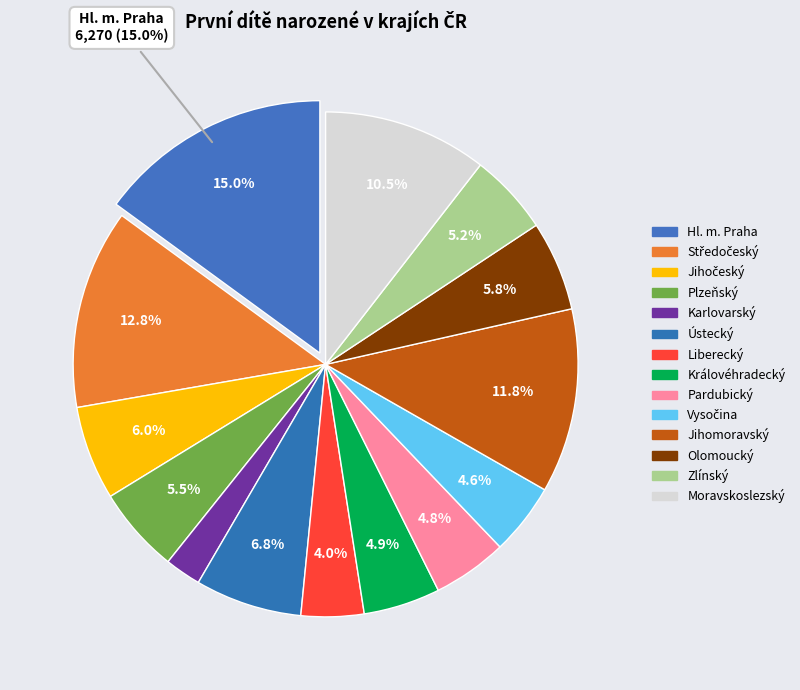

How much of the chart is everything except Moravskoslezský?

89.5%